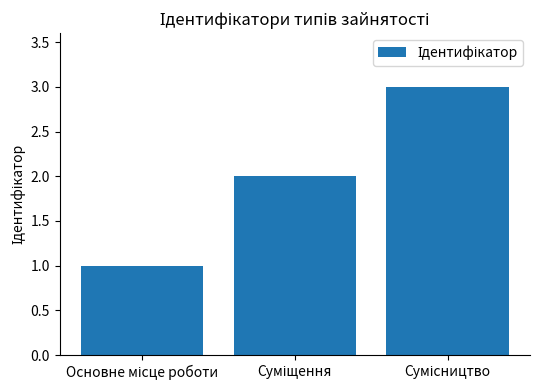

Does the chart contain stacked bars?

No